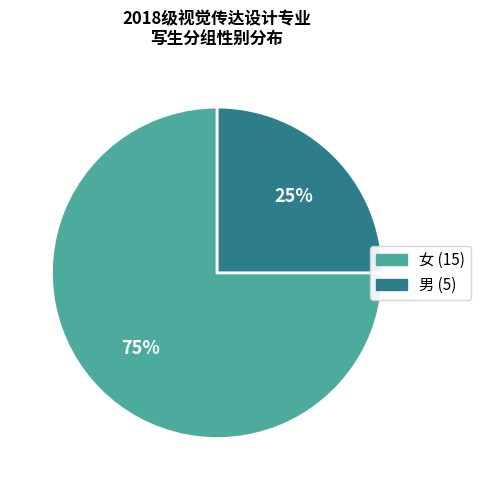

Which slice is the largest?

女